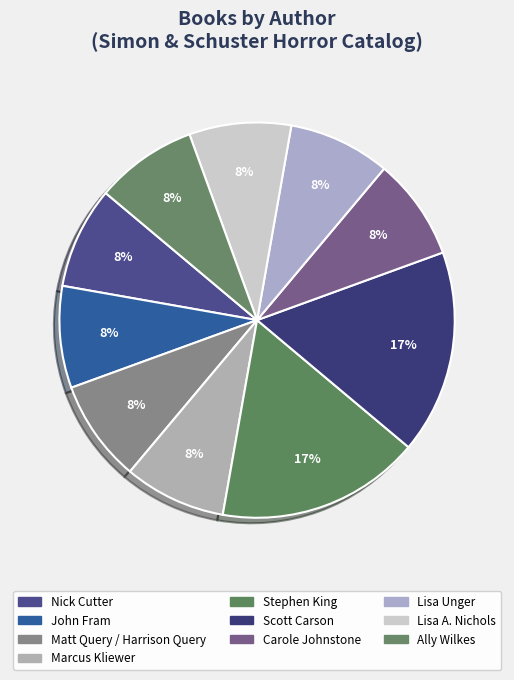

How many slices are in this pie chart?

10